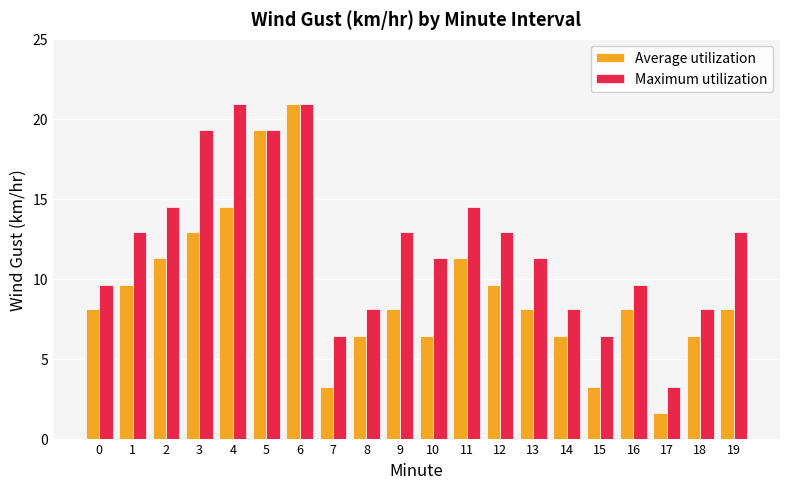

Reading right to left, transcribe all the data shown in this chart.

Average utilization: 8.1	6.4	1.6	8.1	3.2	6.4	8.1	9.6	11.3	6.4	8.1	6.4	3.2	20.9	19.3	14.5	12.9	11.3	9.6	8.1
Maximum utilization: 12.9	8.1	3.2	9.6	6.4	8.1	11.3	12.9	14.5	11.3	12.9	8.1	6.4	20.9	19.3	20.9	19.3	14.5	12.9	9.6